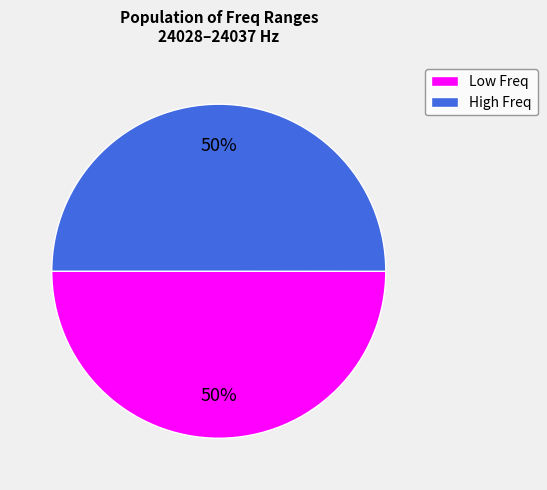

Approximately how many times larger is the value at High Freq compared to Low Freq?

1.0